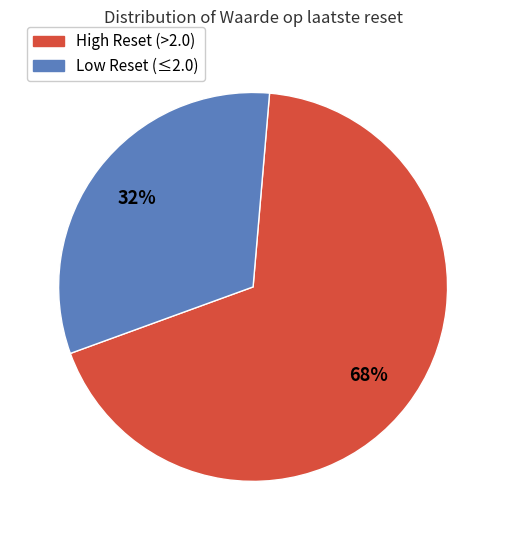

To the nearest percent, what is the average slice percentage?

50%